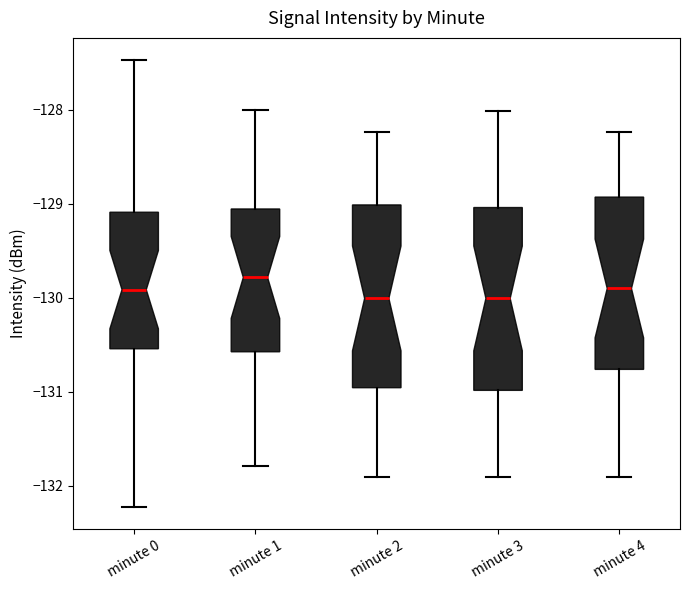

Which box's median line is the highest?

minute 1